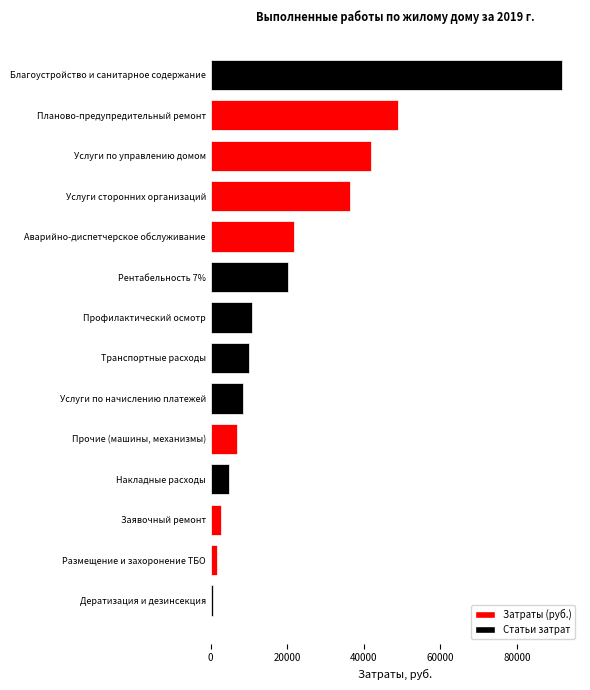

Does the chart contain any negative values?

No